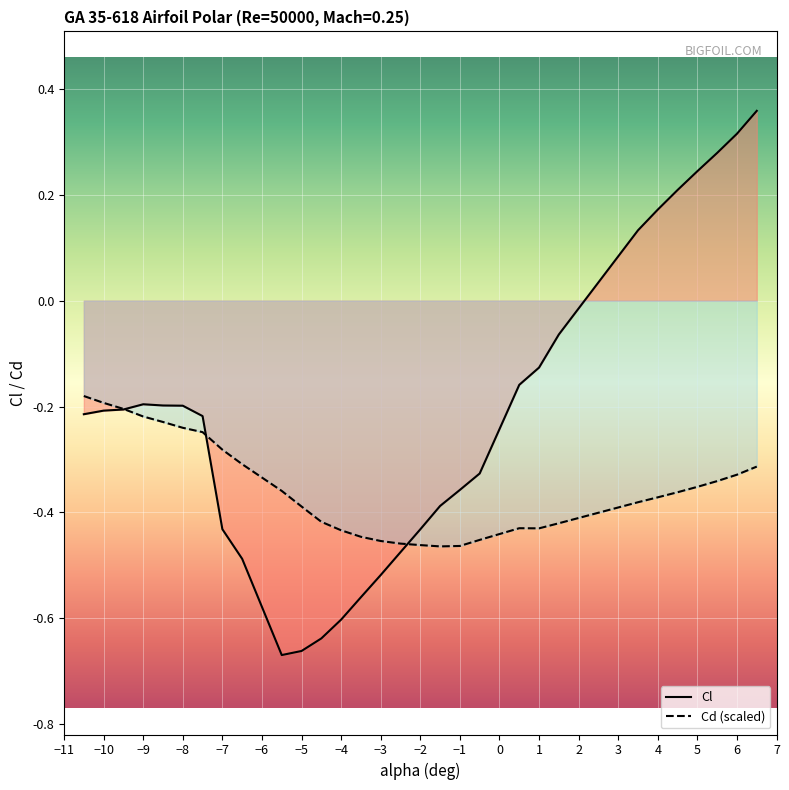

Is the value of Cl at −1 greater than the value of Cd (scaled) at −8?

No